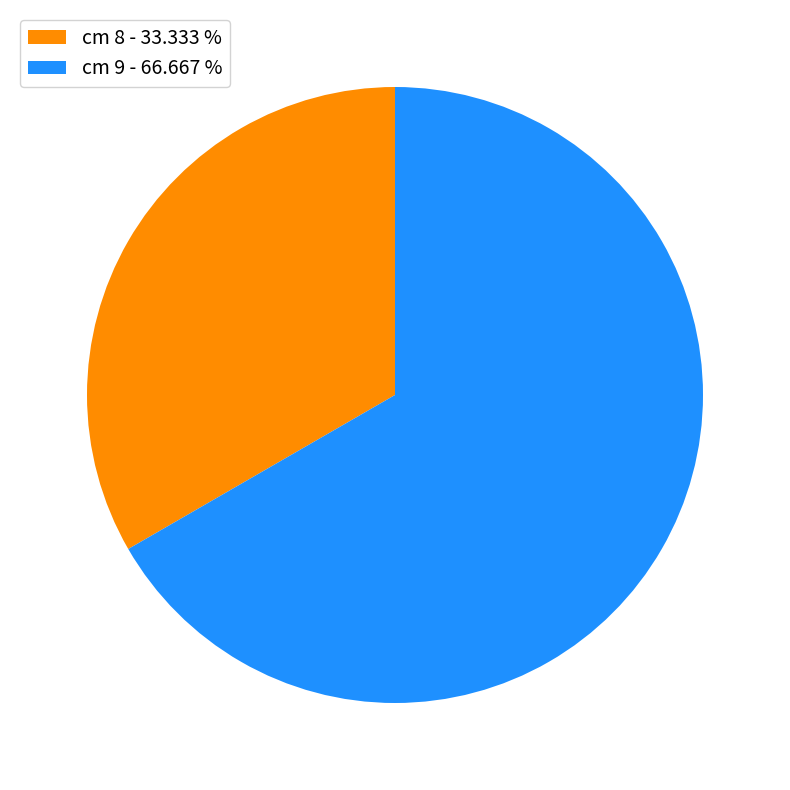

Rank the categories by value from highest to lowest.

cm 9 - 66.667 %, cm 8 - 33.333 %